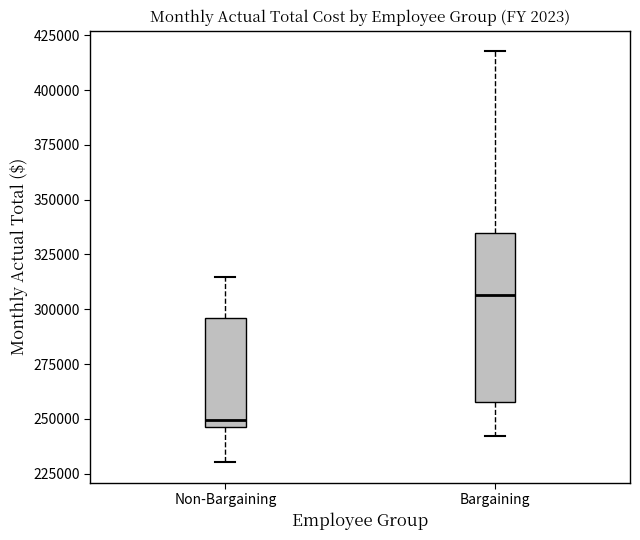

Where does the lower whisker of the box for Non-Bargaining end on the y-axis? The values are not printed on the chart, so give them approximately, as read against the axis.

230000